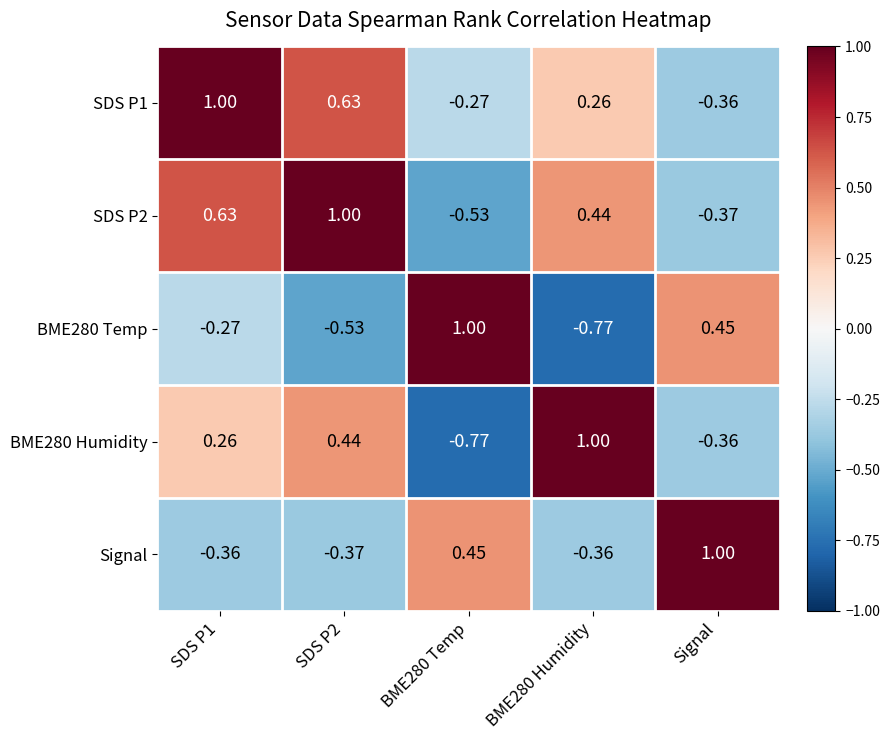

At BME280 Temp, list the series in order from smallest to largest.

BME280 Humidity, SDS P2, SDS P1, Signal, BME280 Temp